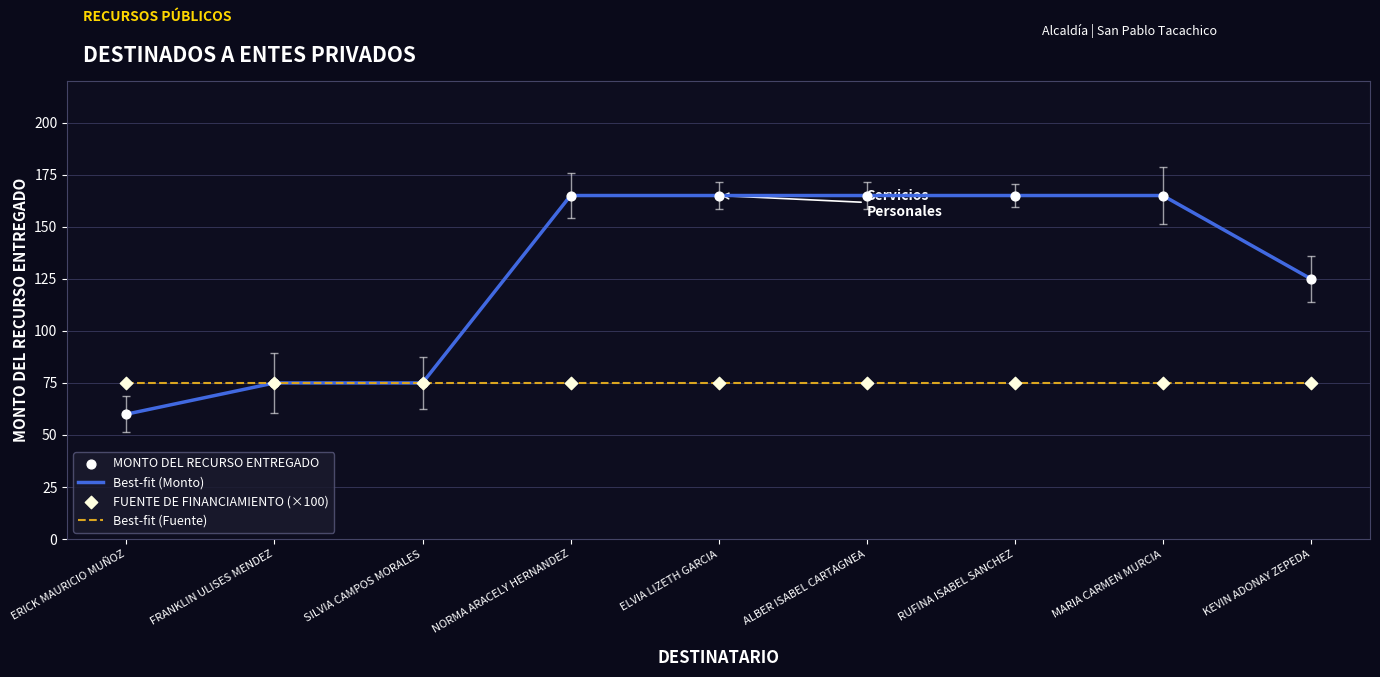

What is the total value across all series at ERICK MAURICIO MUÑOZ?

135